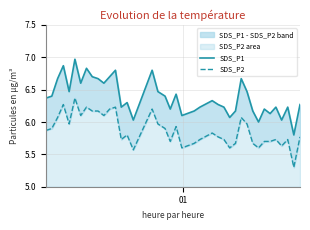

At which category is the sum across all series the highest?

5